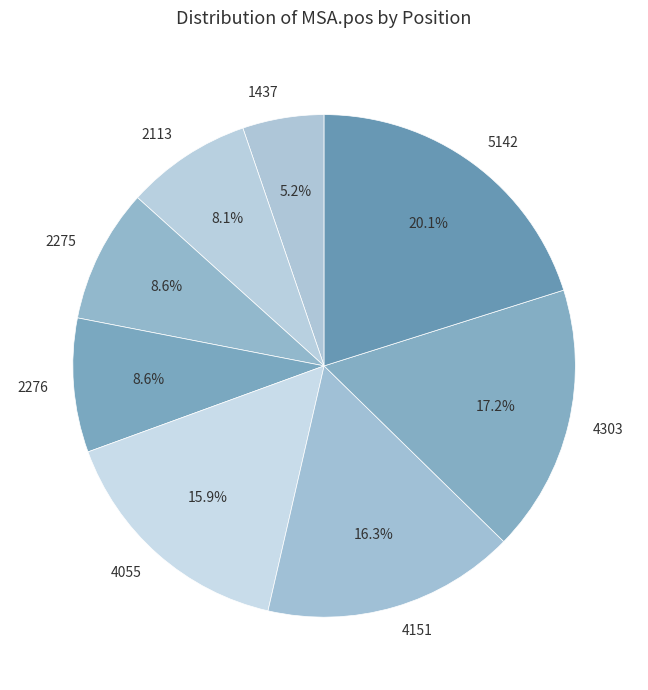

Does 2276 account for over 50% of the chart?

No